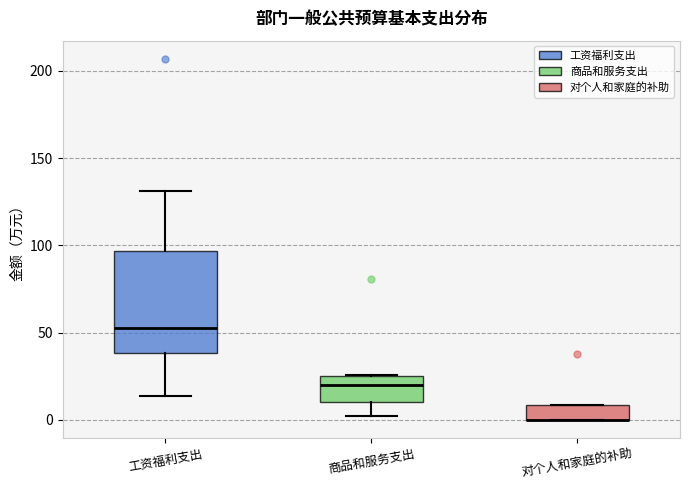

Reading left to right, transcribe this box plot: for each box, give where its median line is, the range the box spans, and where its two whiskers end, as read against the y-axis. The values are not printed on the chart, so give them approximately, as read against the axis.

工资福利支出: median 55, box 40 to 95, whiskers 15 to 130
商品和服务支出: median 20, box 10 to 25, whiskers 0 to 25
对个人和家庭的补助: median 0 (drawn on the box's lower edge), box 0 to 10, whiskers 0 to 10